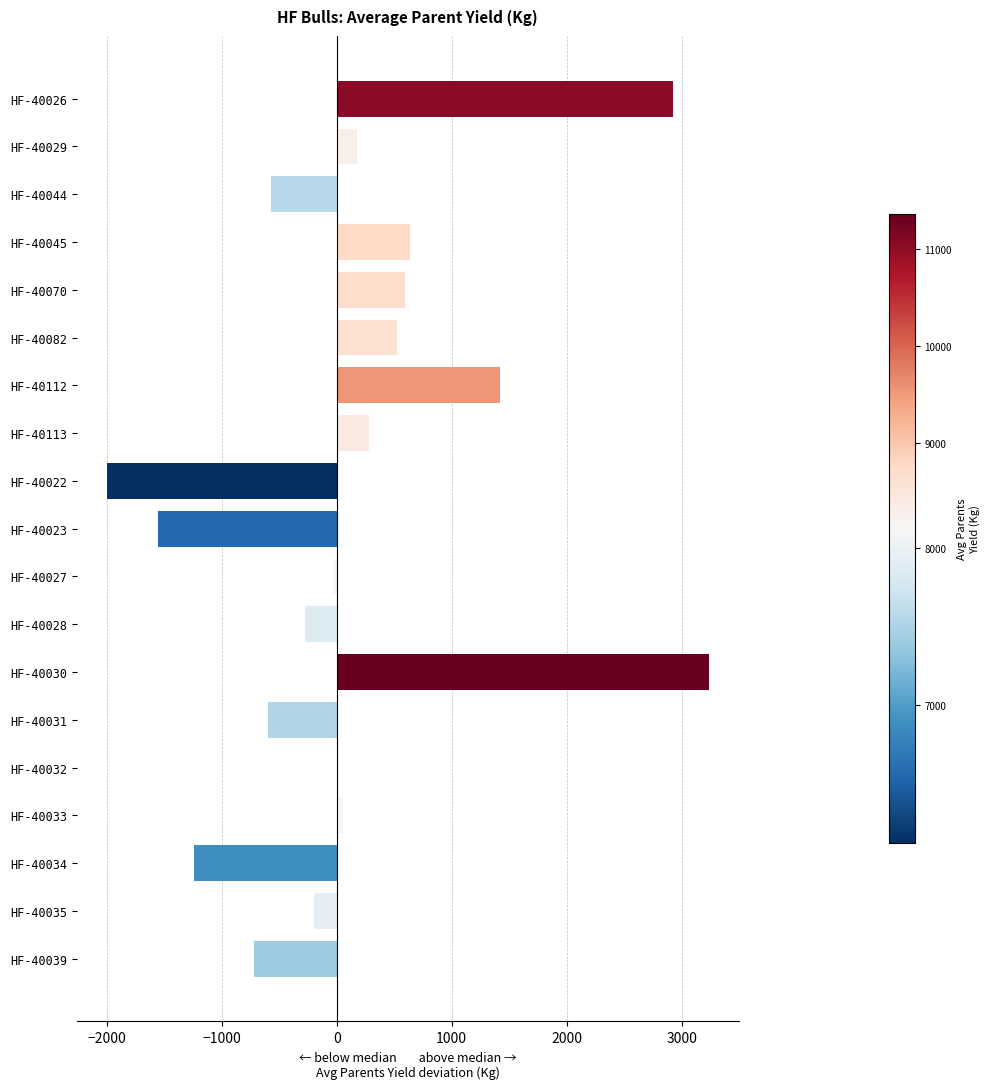

The chart shows a value of -1241.5 at HF-40034. True or false?

True